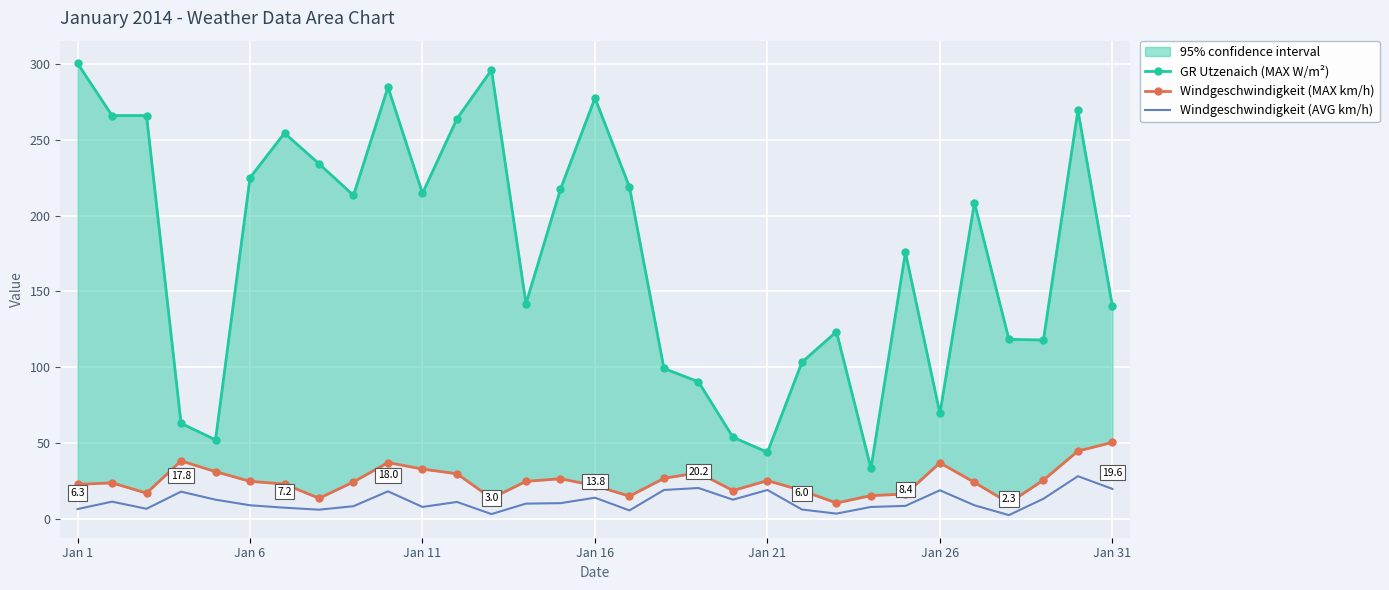

What is the maximum value for Windgeschwindigkeit (AVG km/h)?

28.0